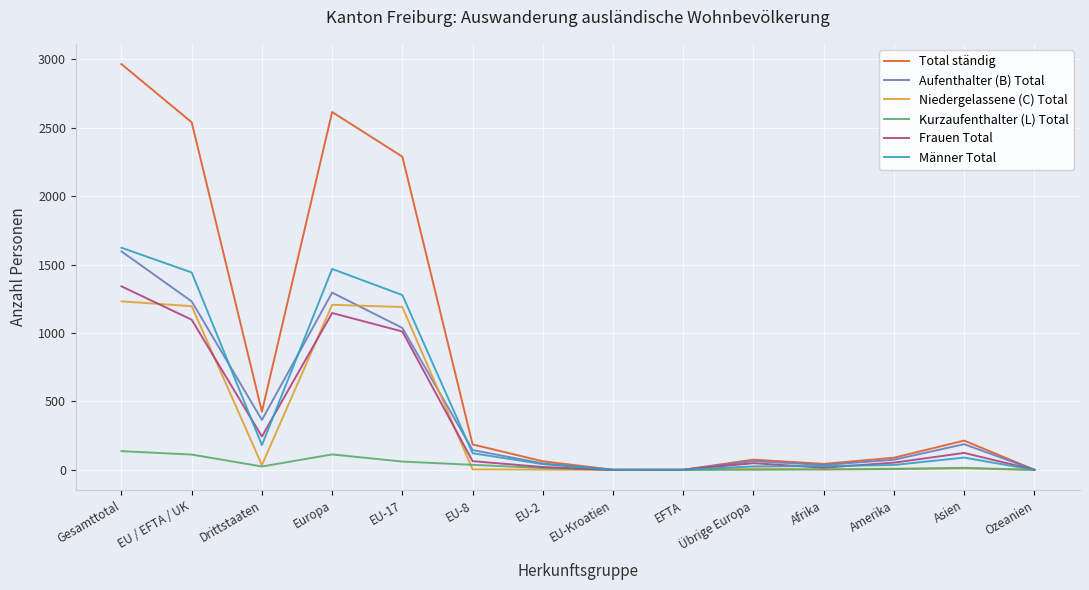

Where does the Niedergelassene (C) Total series first go above 10?

Gesamttotal